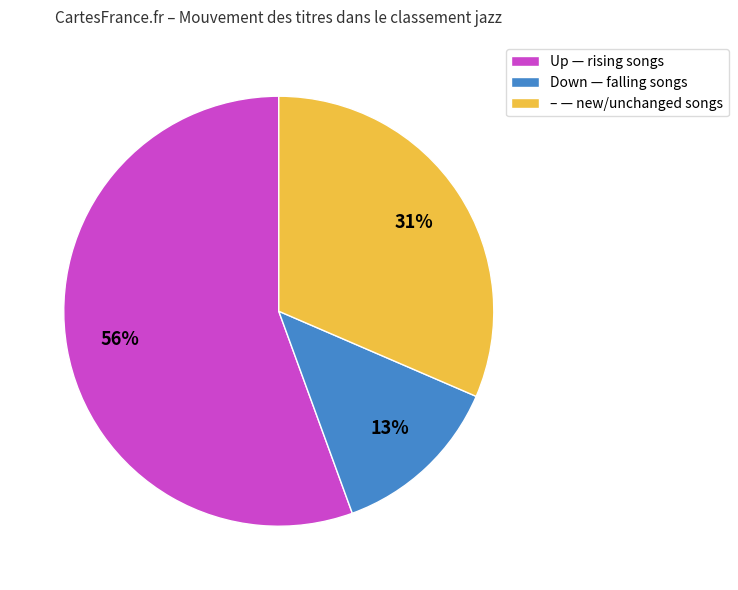

How many segments does this pie chart have?

3